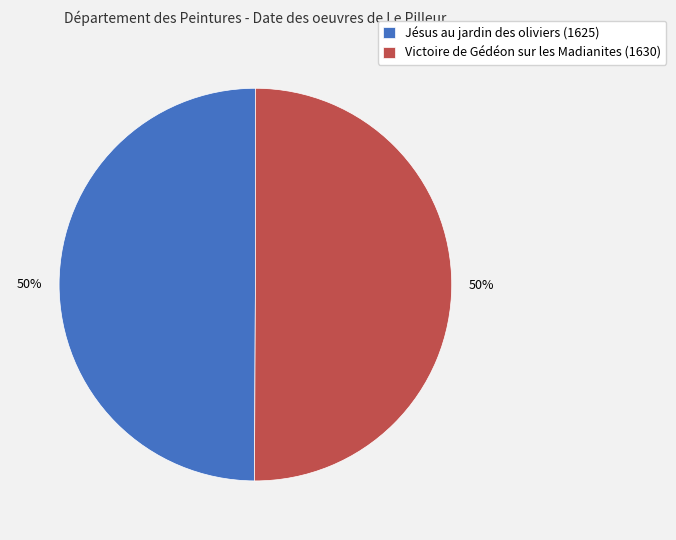

Is it true that Victoire de Gédéon sur les Madianites is 50% of the pie?

True